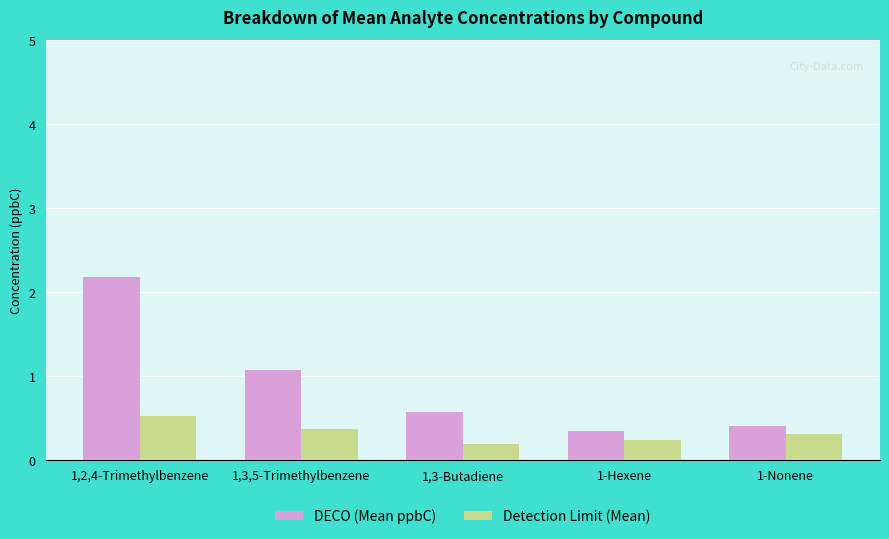

Reading right to left, list all the values displayed in this chart.

DECO (Mean ppbC): 0.4	0.3	0.6	1.1	2.2
Detection Limit (Mean): 0.3	0.2	0.2	0.4	0.5